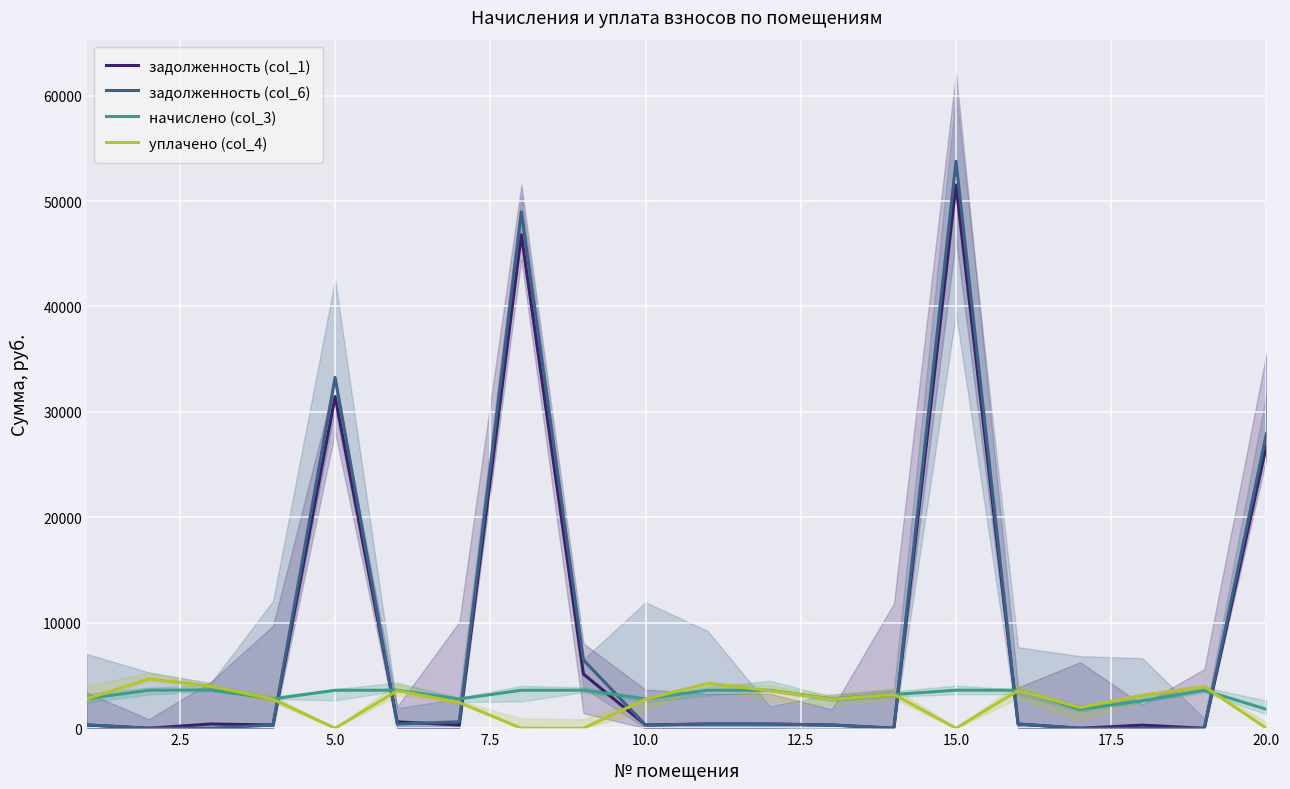

Read the задолженность (col_1) value at 12.

309.0